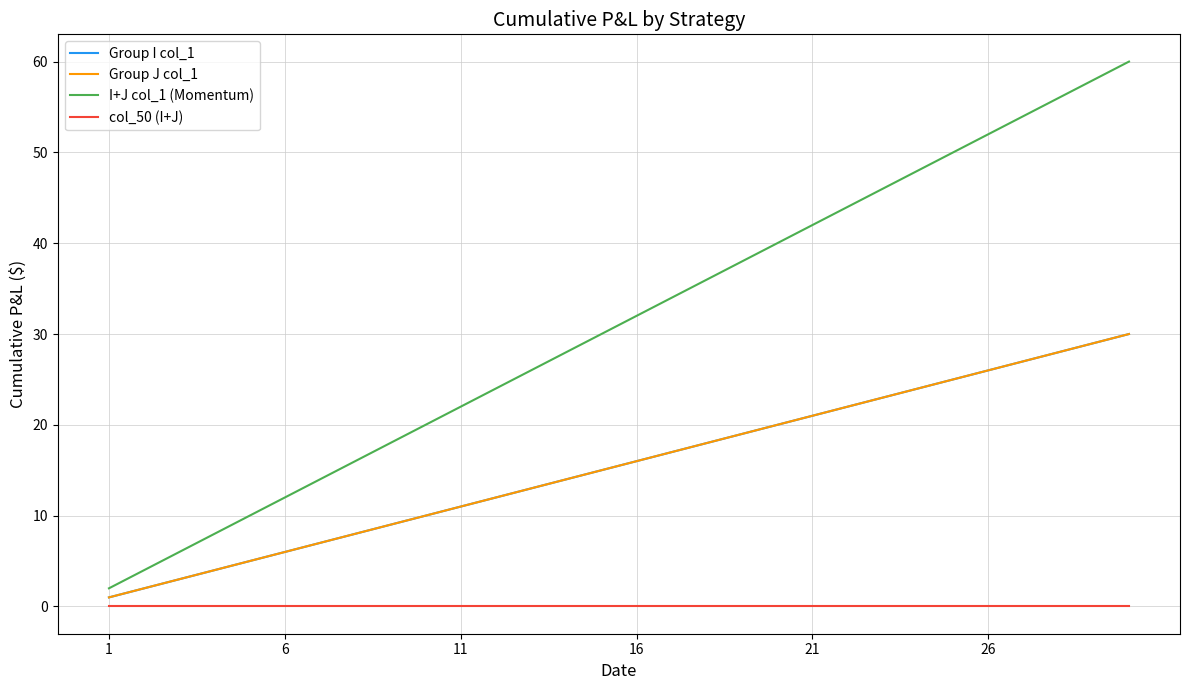

Does the chart display data point markers on the line(s)?

No